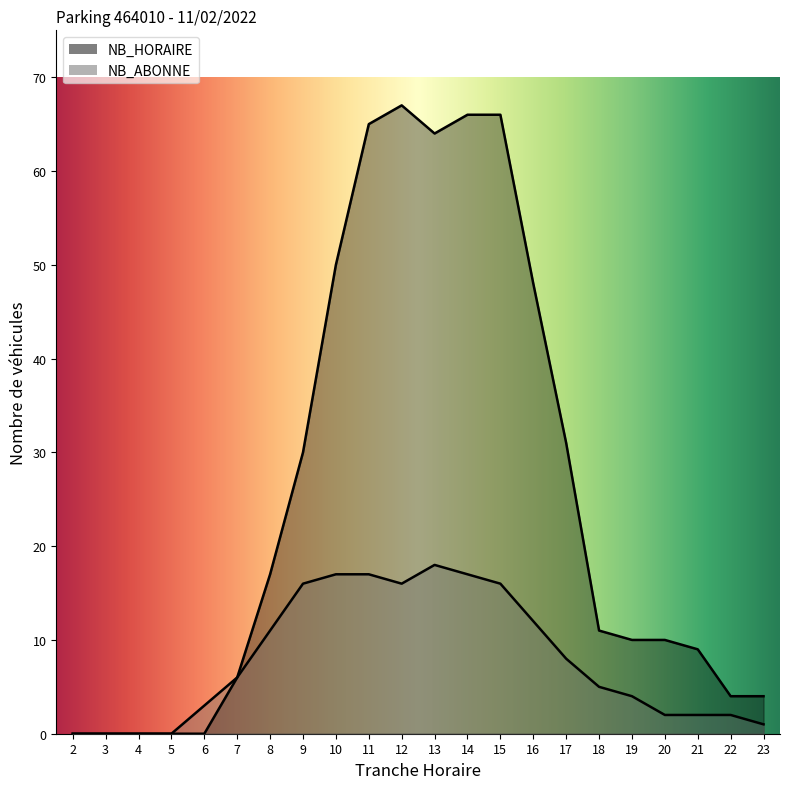

What is the highest value of the NB_HORAIRE series?

67